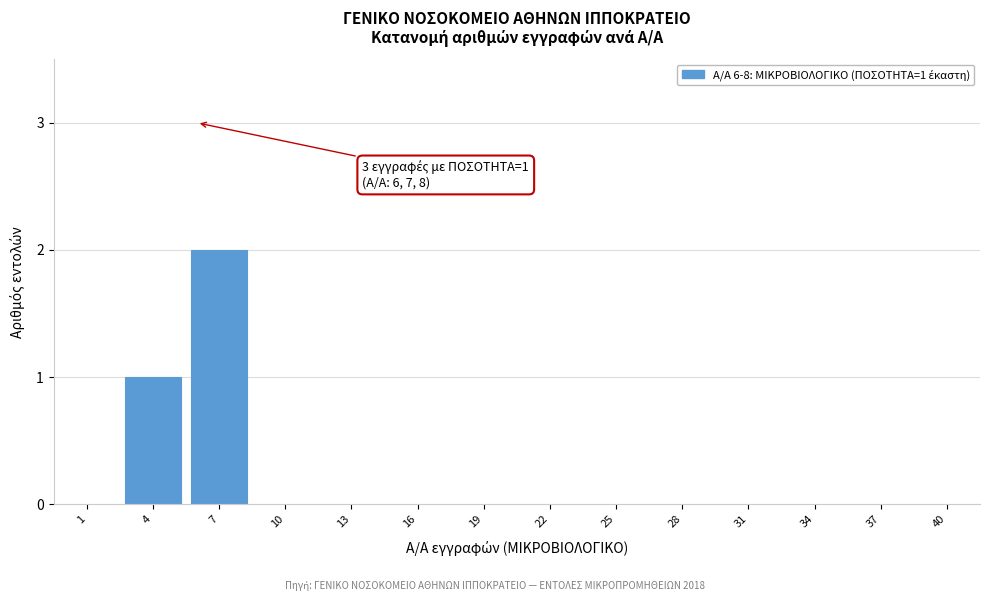

Reading left to right, extract all data points from this chart.

1=0	4=1	7=2	10=0	13=0	16=0	19=0	22=0	25=0	28=0	31=0	34=0	37=0	40=0